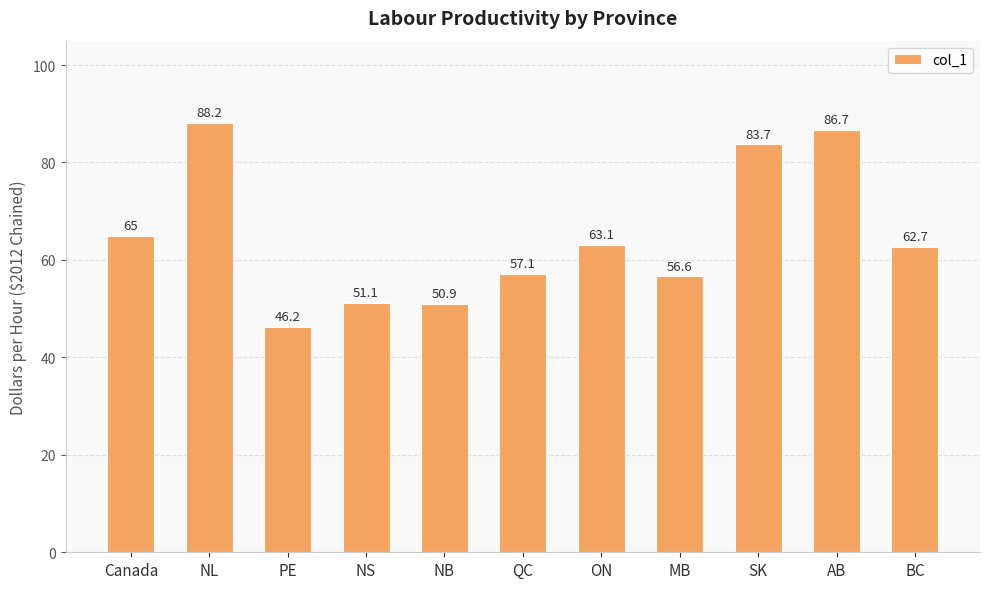

Reading left to right, extract all data points from this chart.

Canada=65.0	NL=88.2	PE=46.2	NS=51.1	NB=50.9	QC=57.1	ON=63.1	MB=56.6	SK=83.7	AB=86.7	BC=62.7